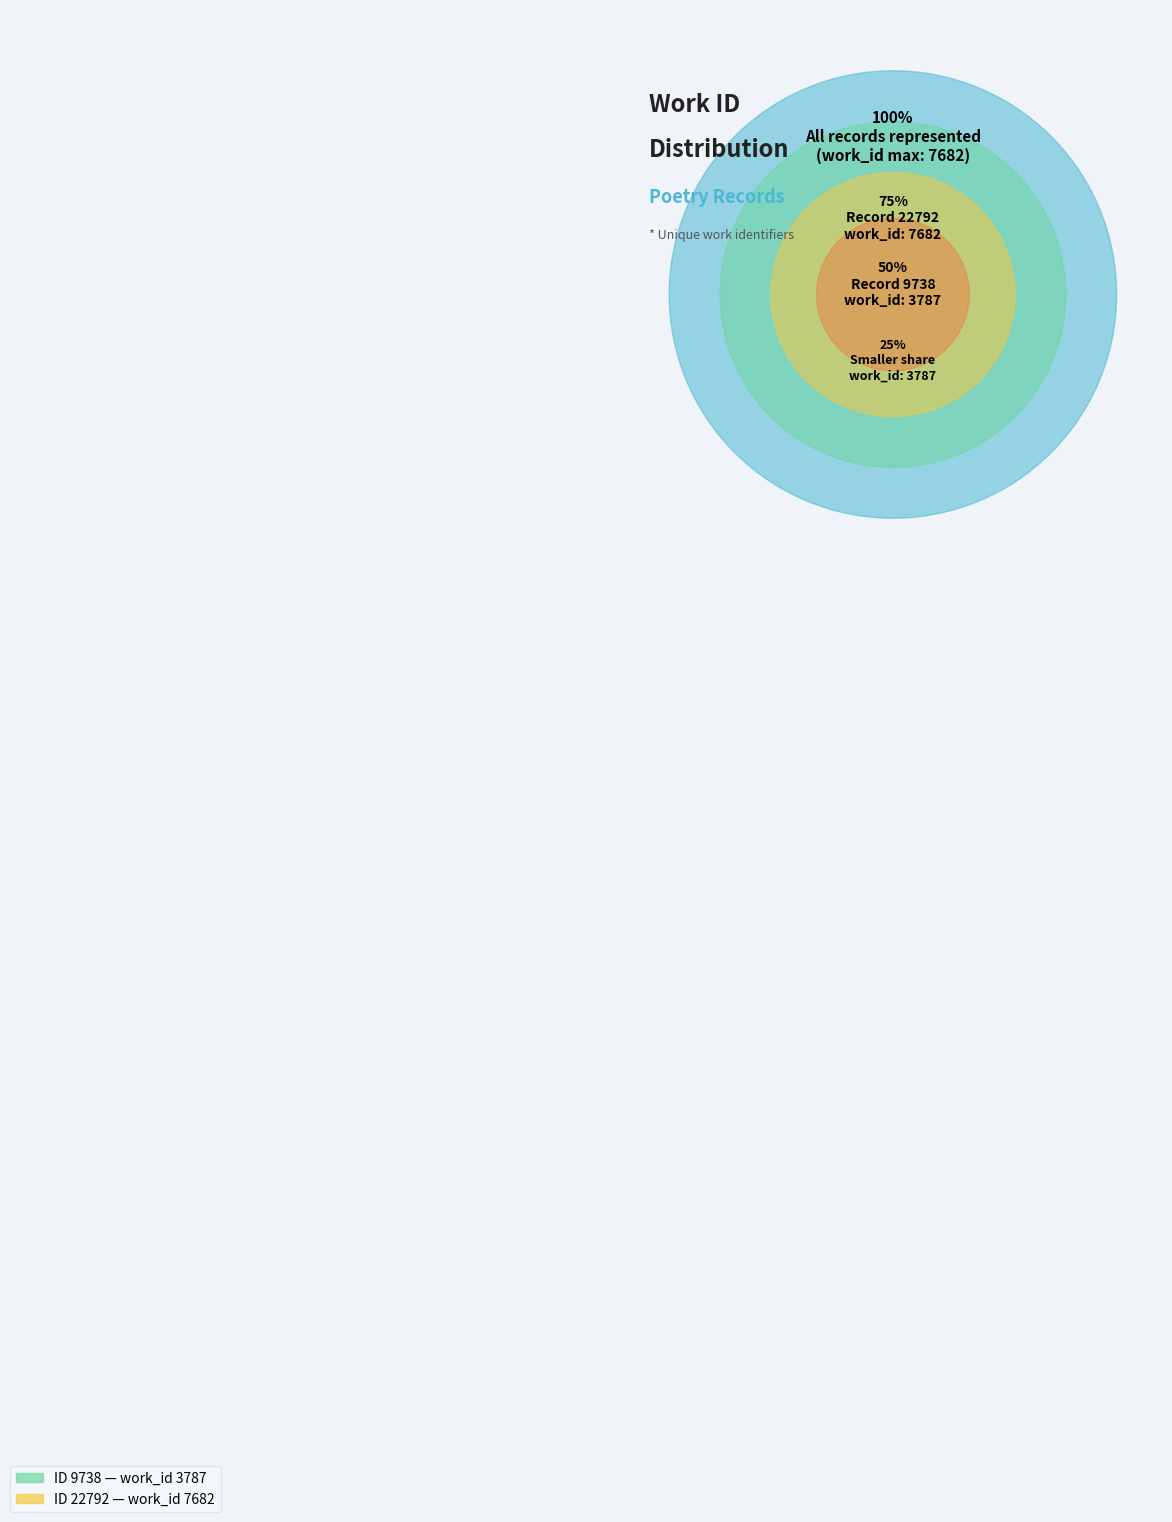

Which slice is the largest?

22792